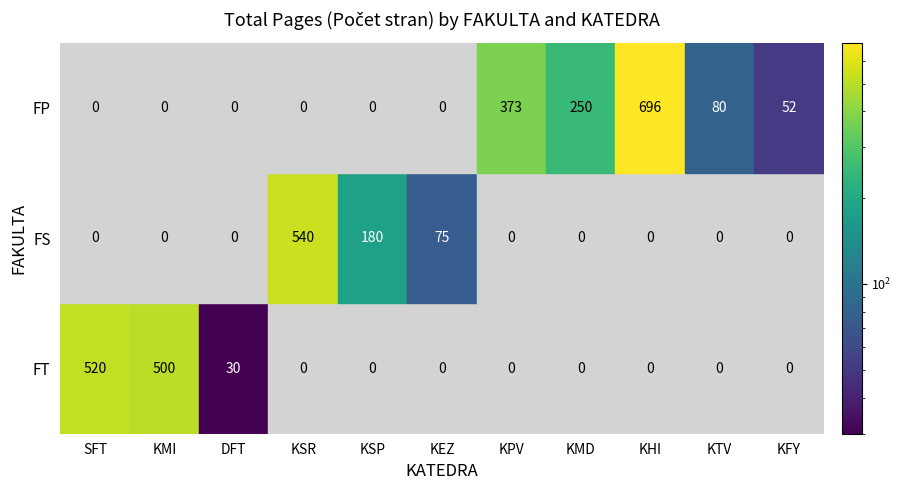

What is the total value across all series at SFT?

520